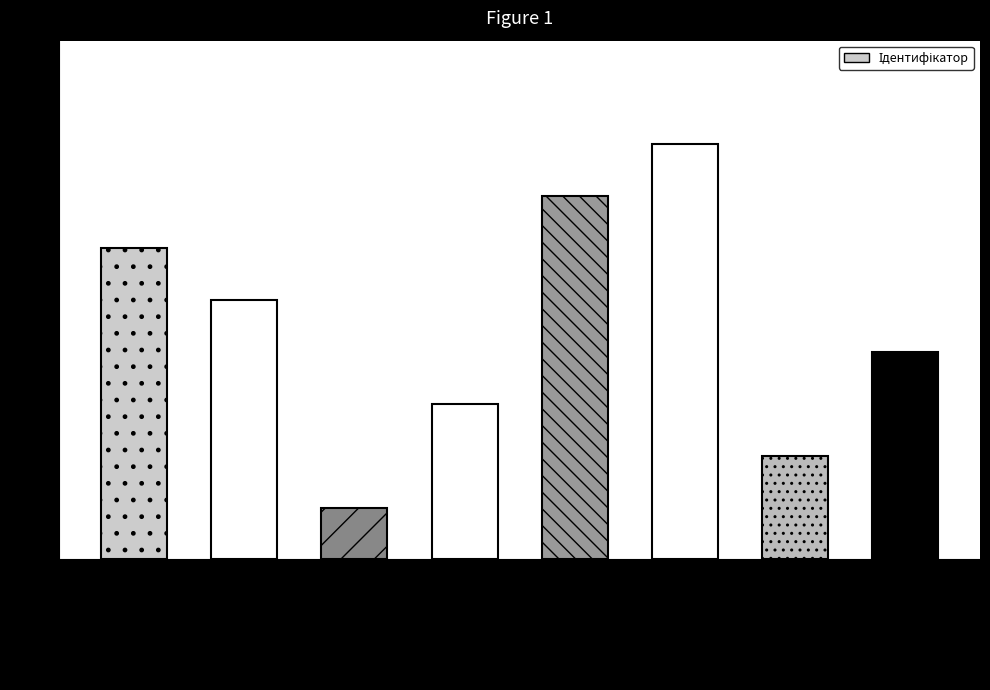

What is the minimum value shown in the chart?

1